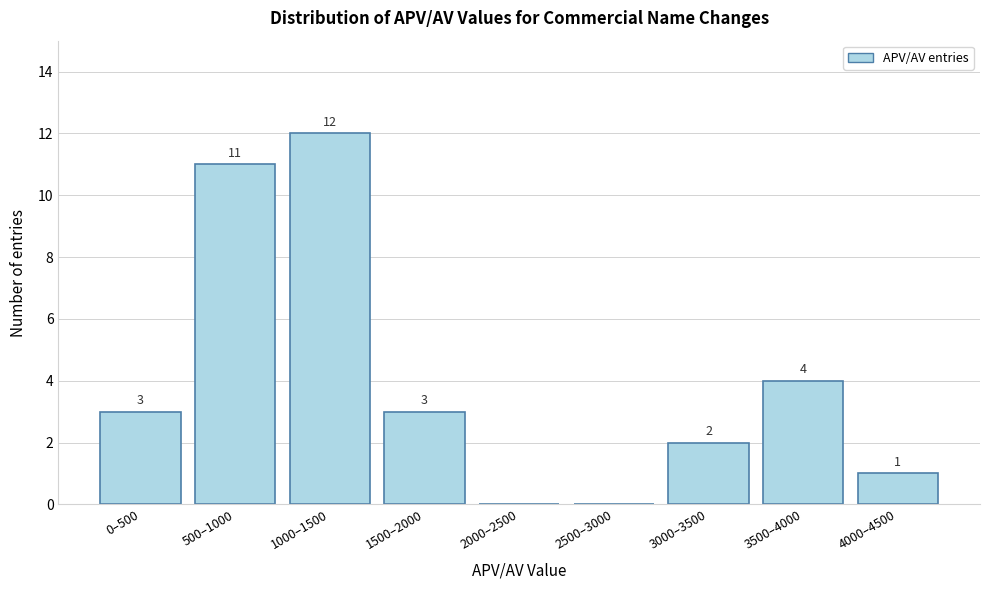

Reading right to left, extract all data points from this chart.

4000–4500=1	3500–4000=4	3000–3500=2	2500–3000=0	2000–2500=0	1500–2000=3	1000–1500=12	500–1000=11	0–500=3